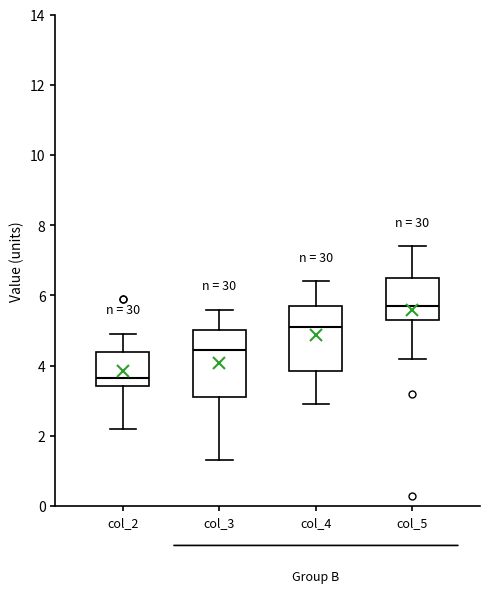

Which box's median line is the highest?

col_5